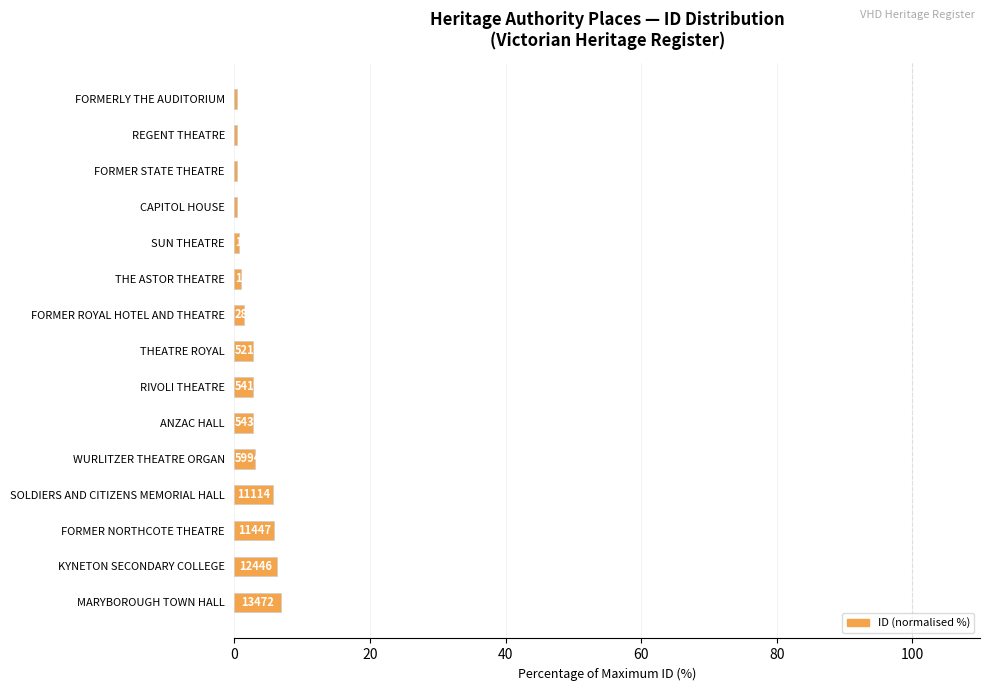

Where is the data nearest to the value 3?

WURLITZER THEATRE ORGAN